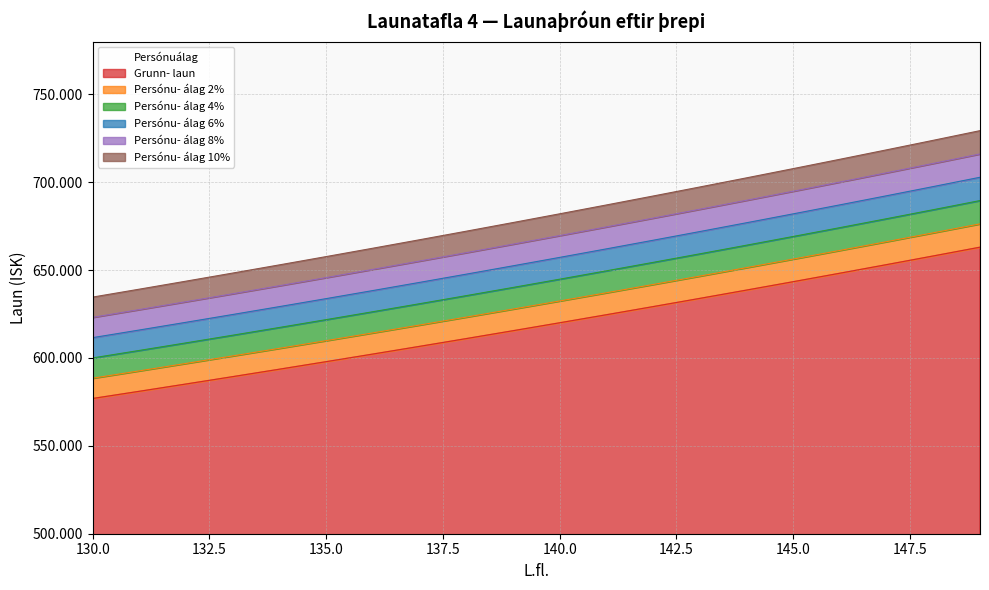

At which category is the sum across all series the highest?

149